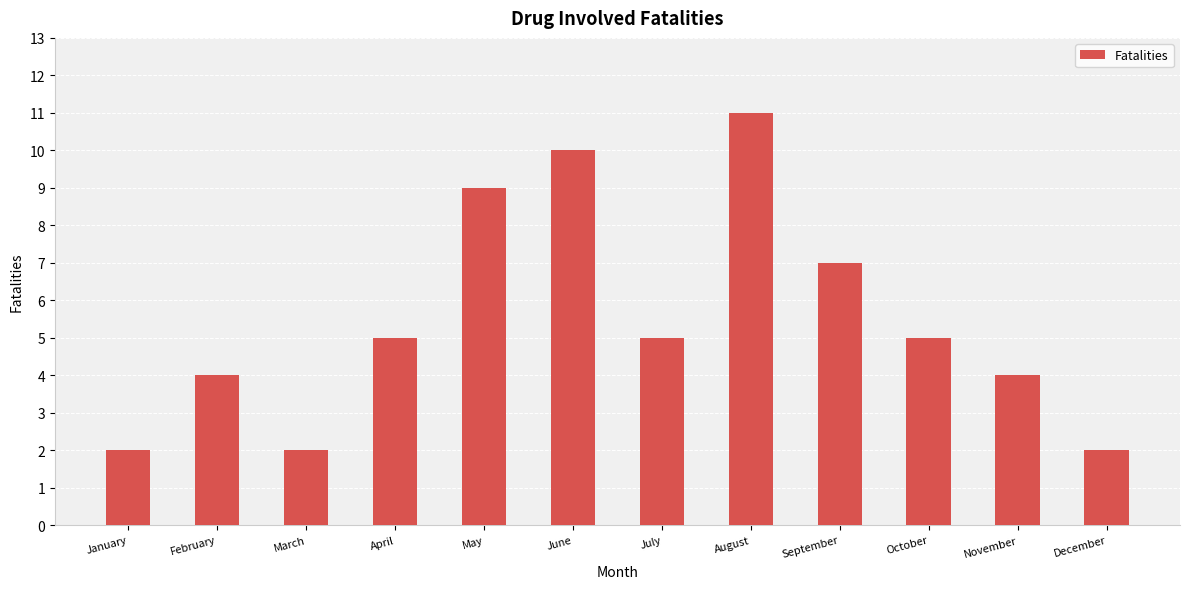

Is it true that the value at November is 4?

True